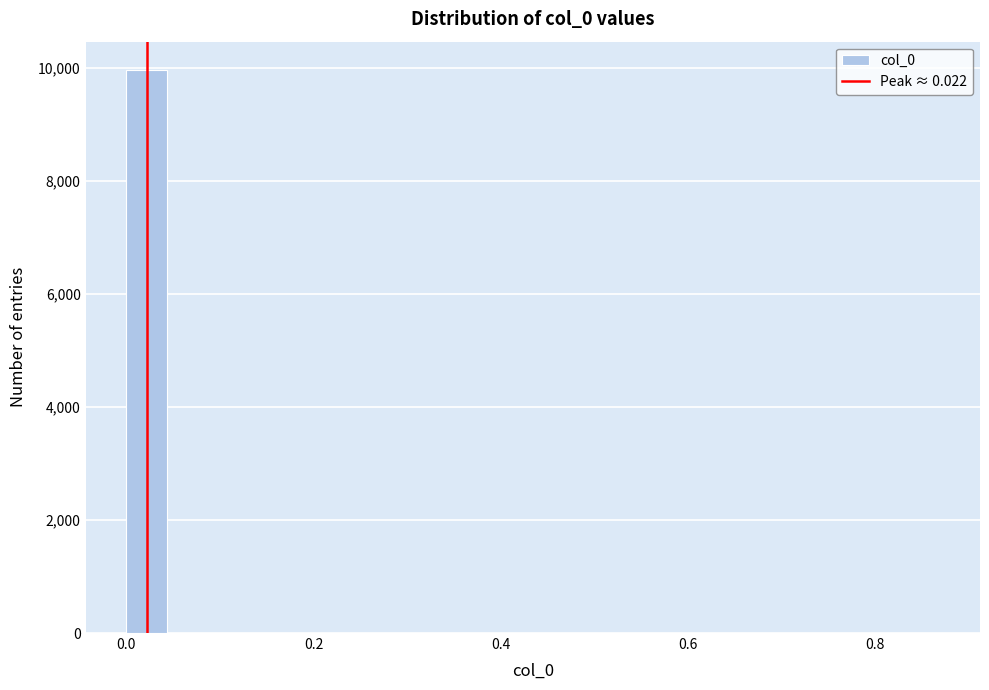

Read against the x-axis, roughly where is the centre of the tallest bar?

0.02